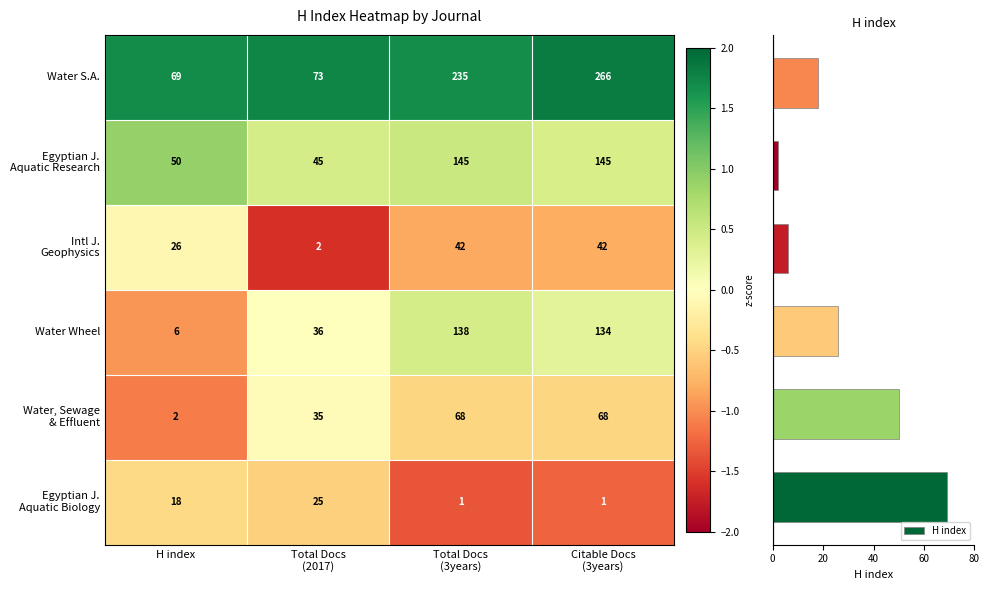

What is the average value of the Water S.A. series?

161